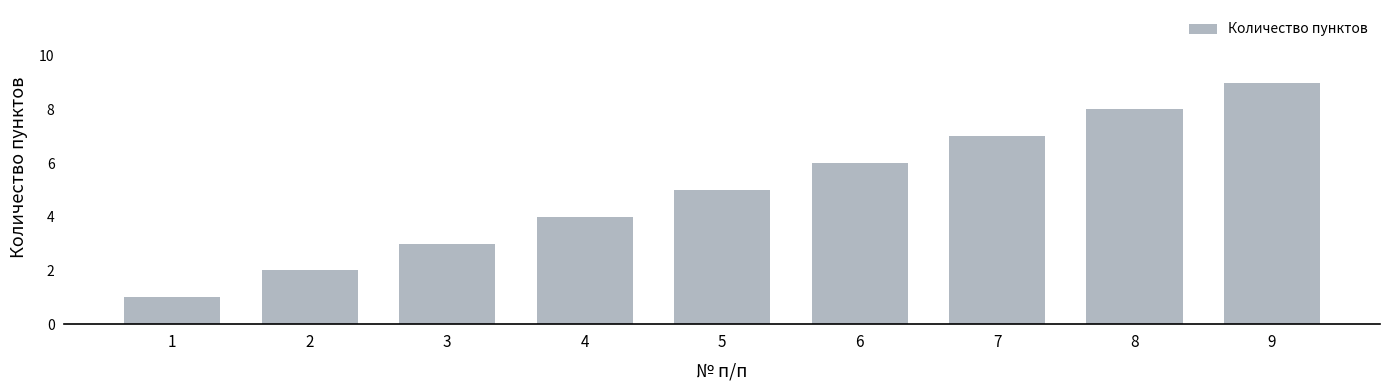

Does the chart contain any negative values?

No